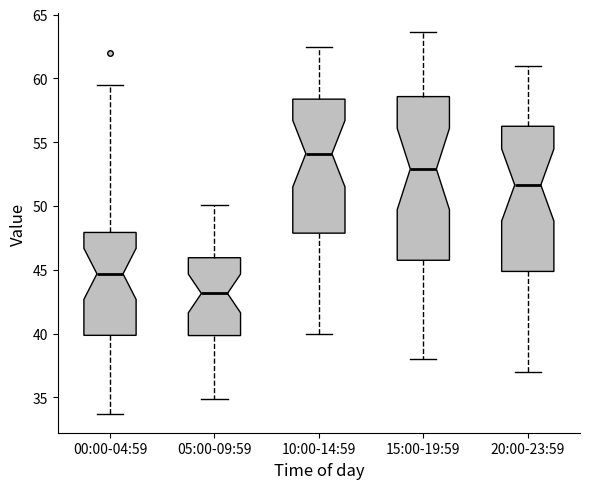

Which box's median line is the lowest?

05:00-09:59